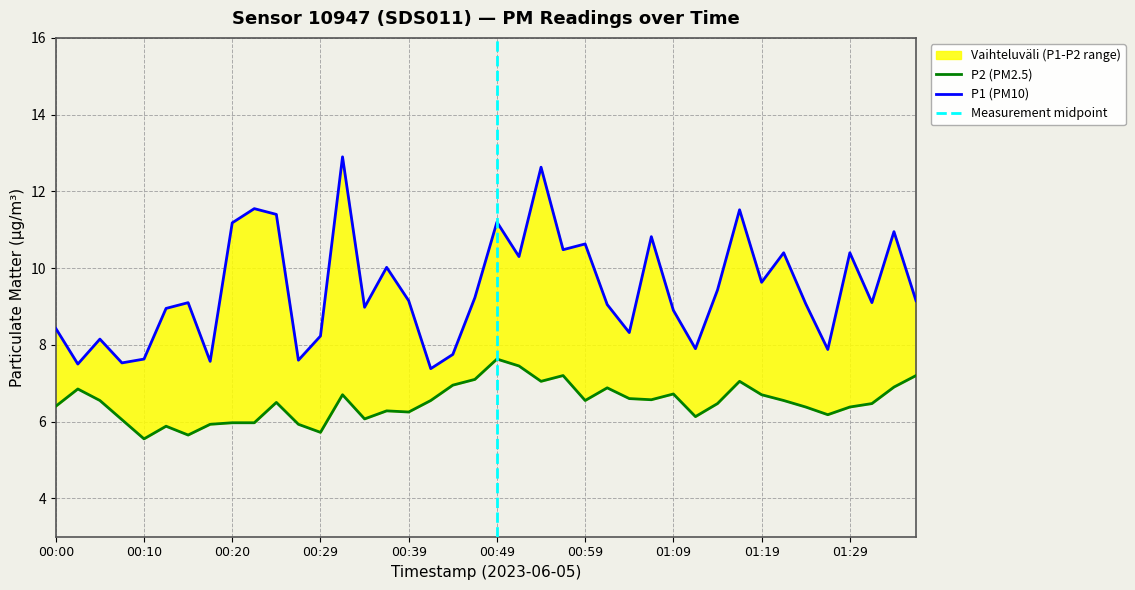

True or false: P2 and P1 intersect in this chart.

False